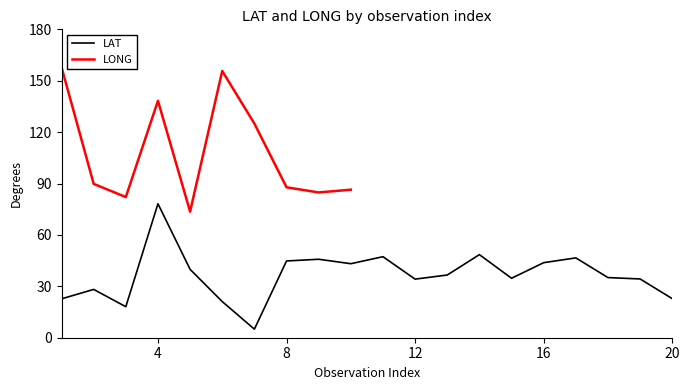

What is the difference between the maximum and minimum values?

73.2